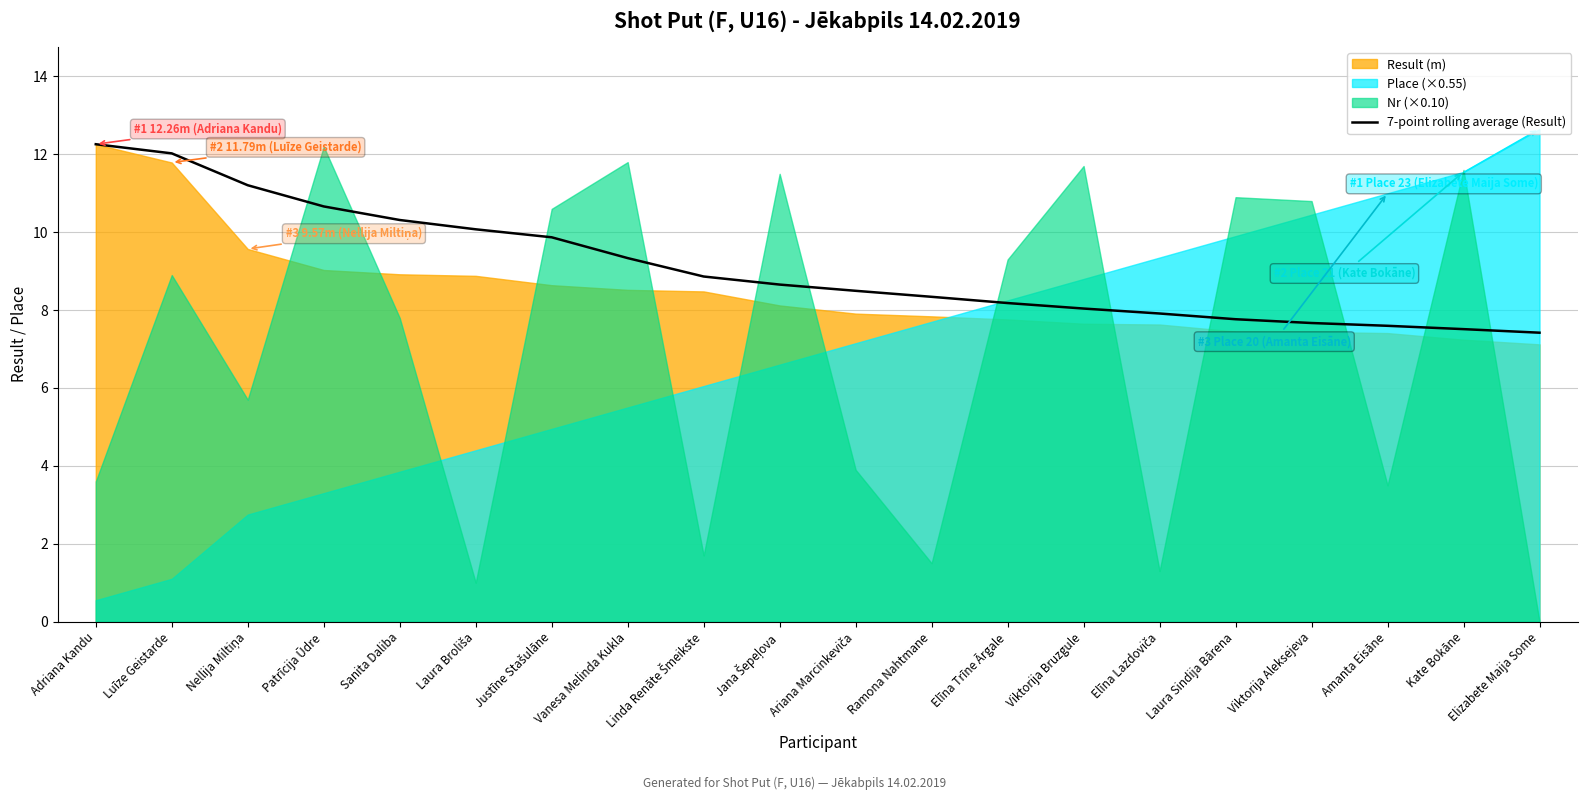

What is the change in value from Elīna Lazdoviča to Kate Bokāne?

-0.4